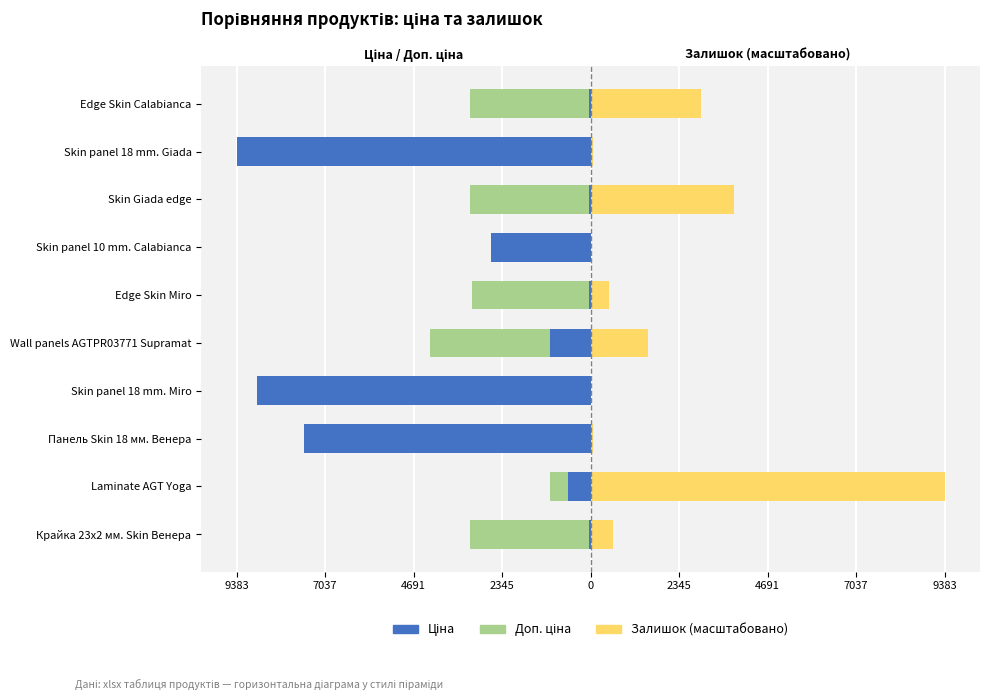

What is the sum of all Залишок values?

18848.5